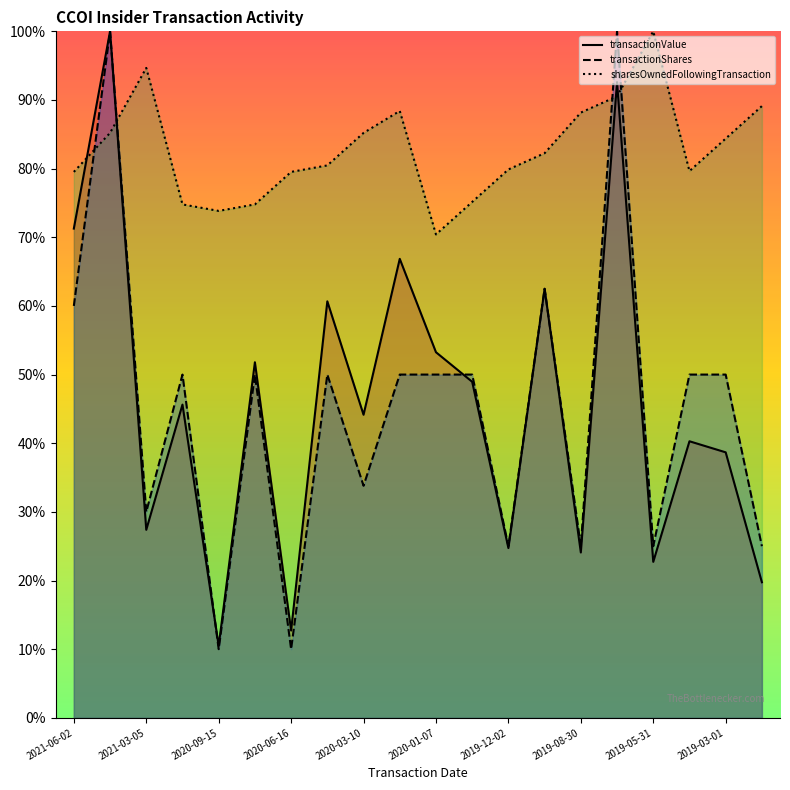

What is the total value across all series at 2019-11-11?

207.2